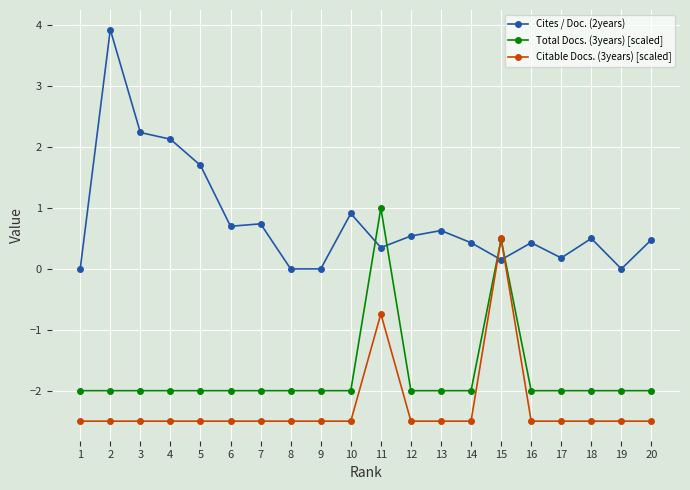

True or false: Total Docs. (3years) [scaled] has more than 0 interior local peaks.

True